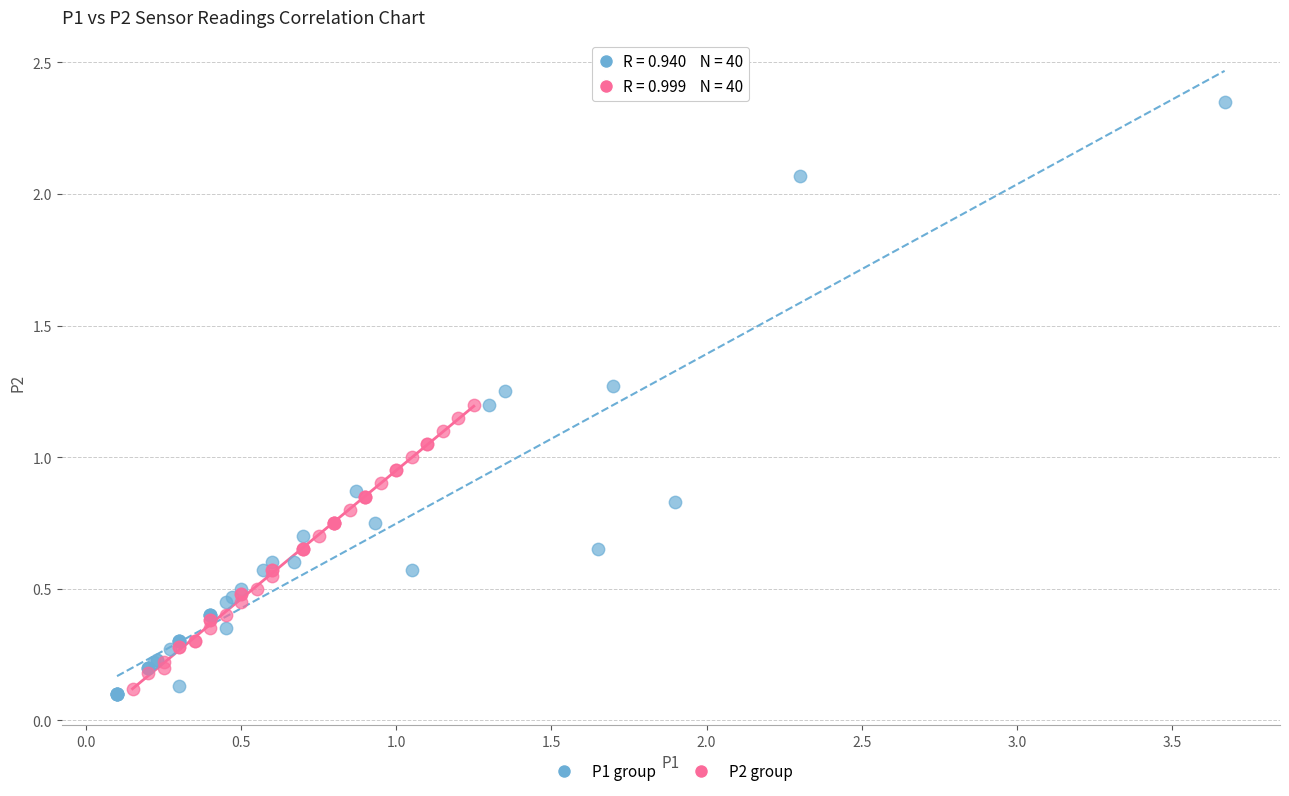

Which series reaches the maximum Y coordinate?

P1 group